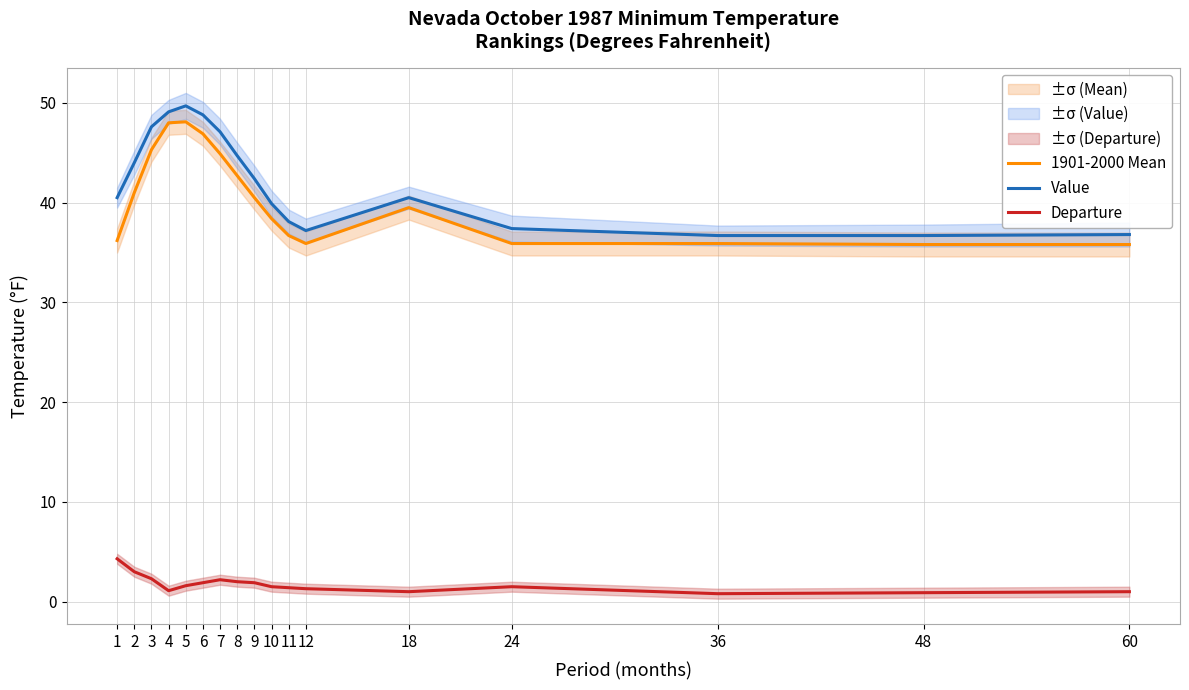

What is the sum of all Value values?

717.2